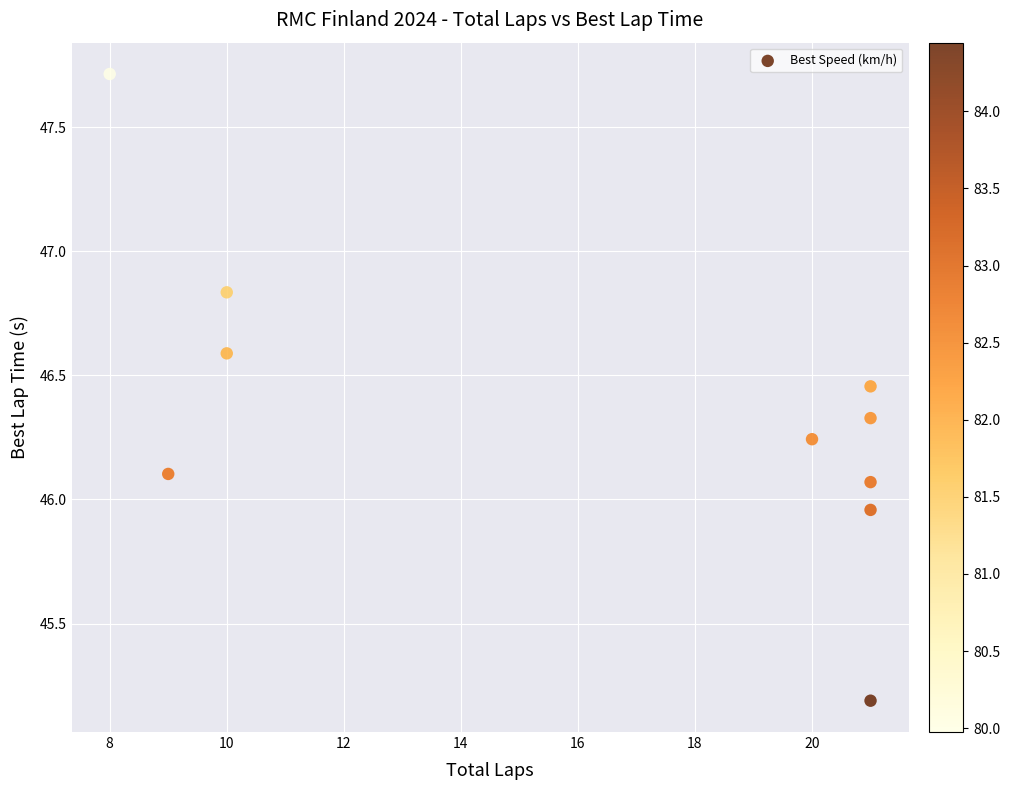

What is the average X value?

16.2